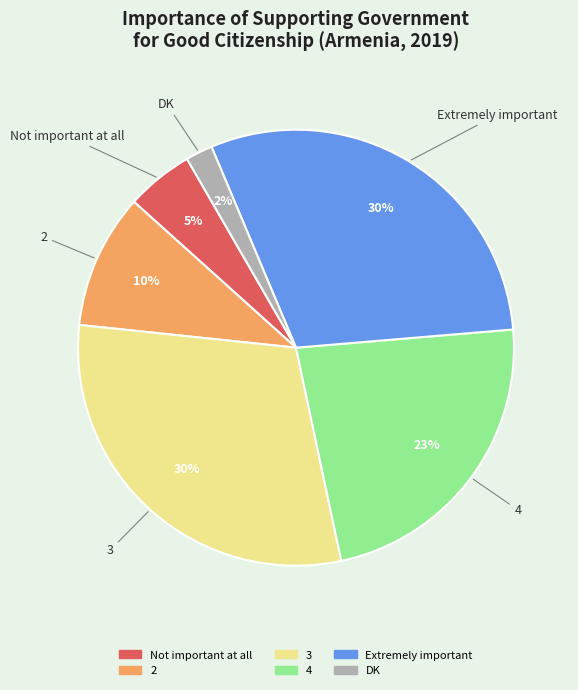

Which slice is the smallest?

DK